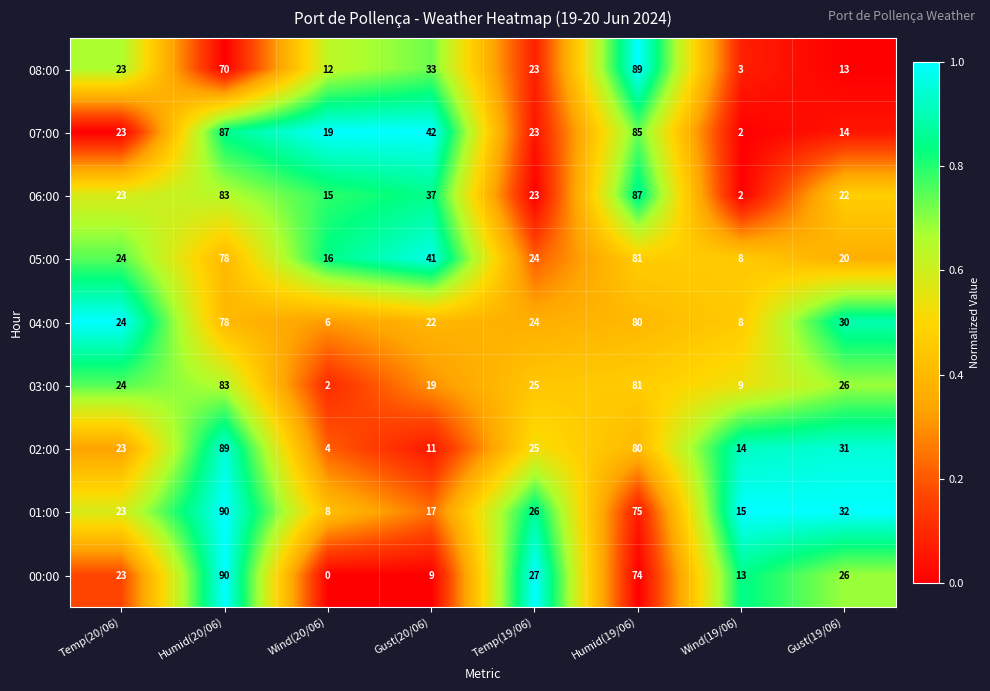

At which category does the chart reach its minimum across all series?

Wind(20/06)